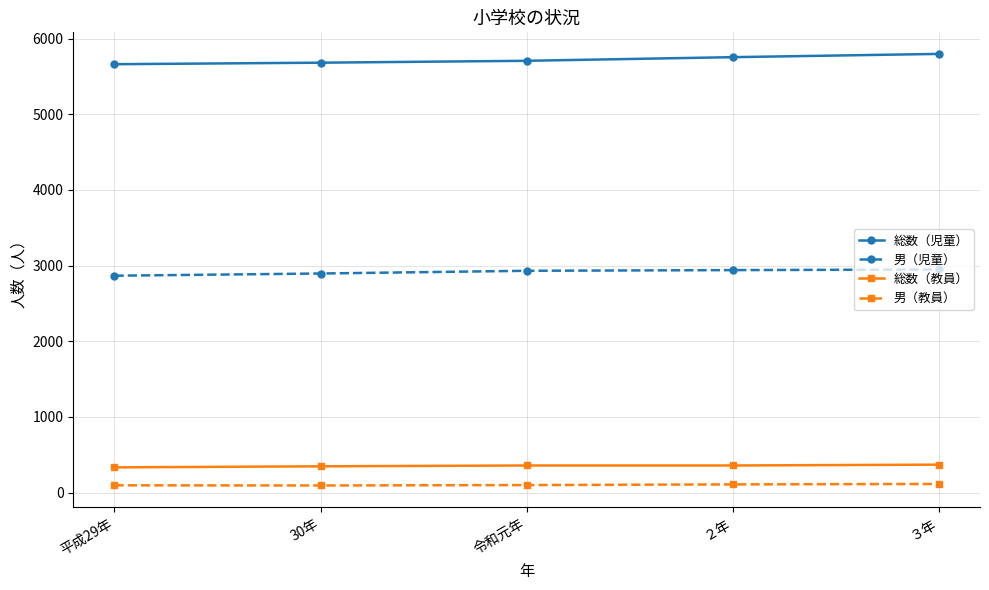

What is the label of the 4th point from the left?

２年